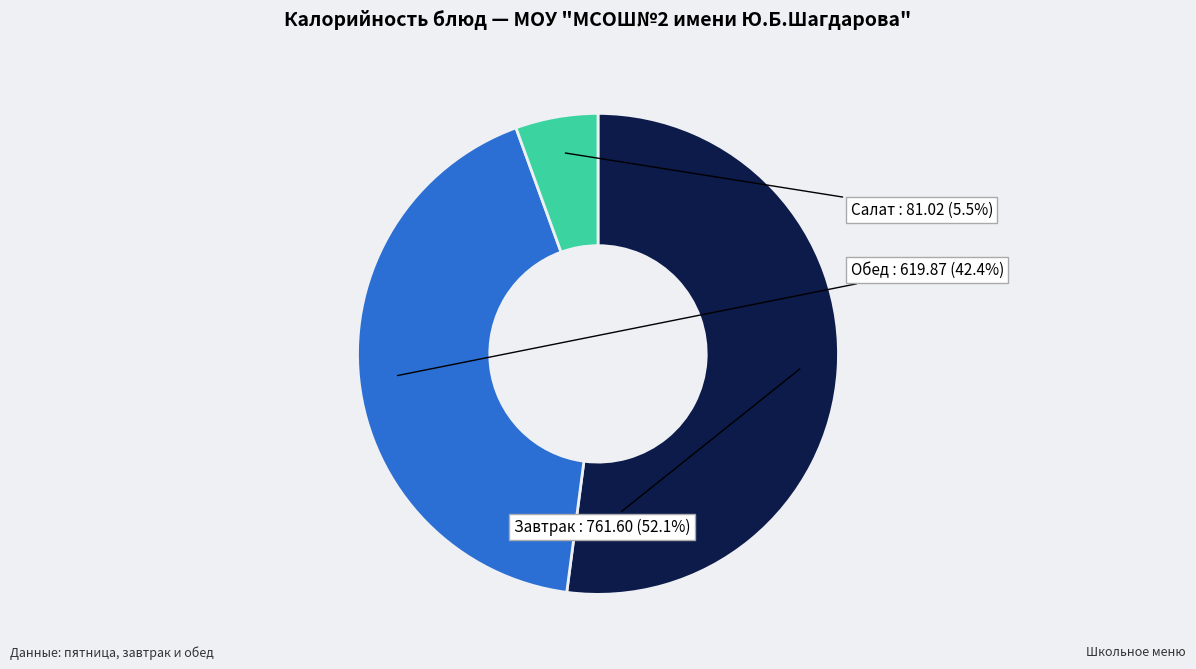

How many slices are in this pie chart?

3